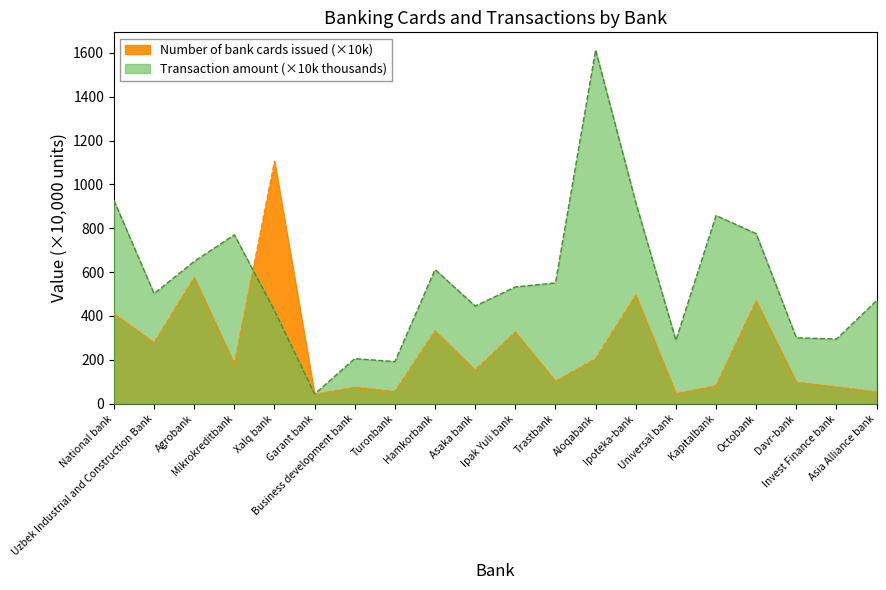

What is the label of the 19th point from the left?

Invest Finance bank